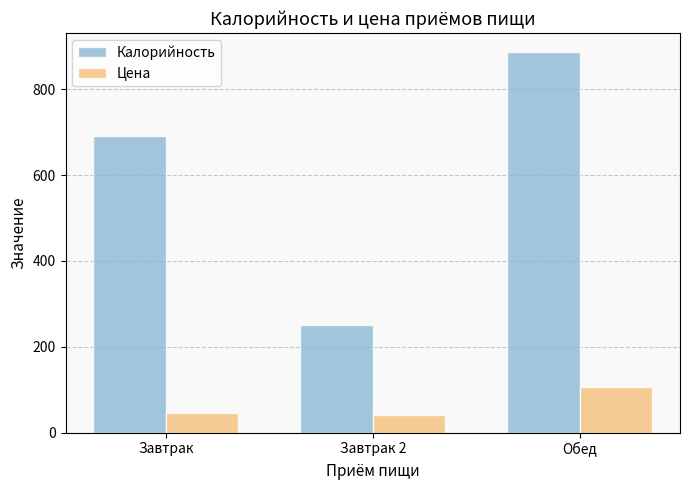

Reading right to left, extract all data points from this chart.

Калорийность: 887.0	250.0	690.0
Цена: 105.4	39.9	44.7